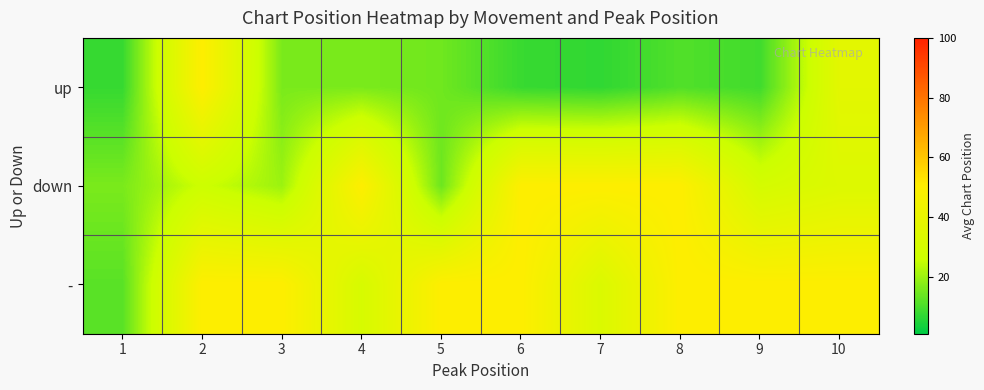

List the series in order of their peak value, highest first.

up, down, -